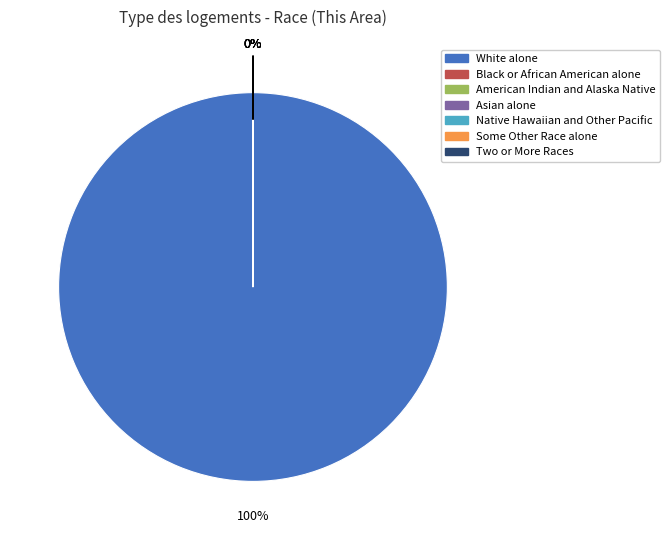

To the nearest percent, what is the average slice percentage?

14%